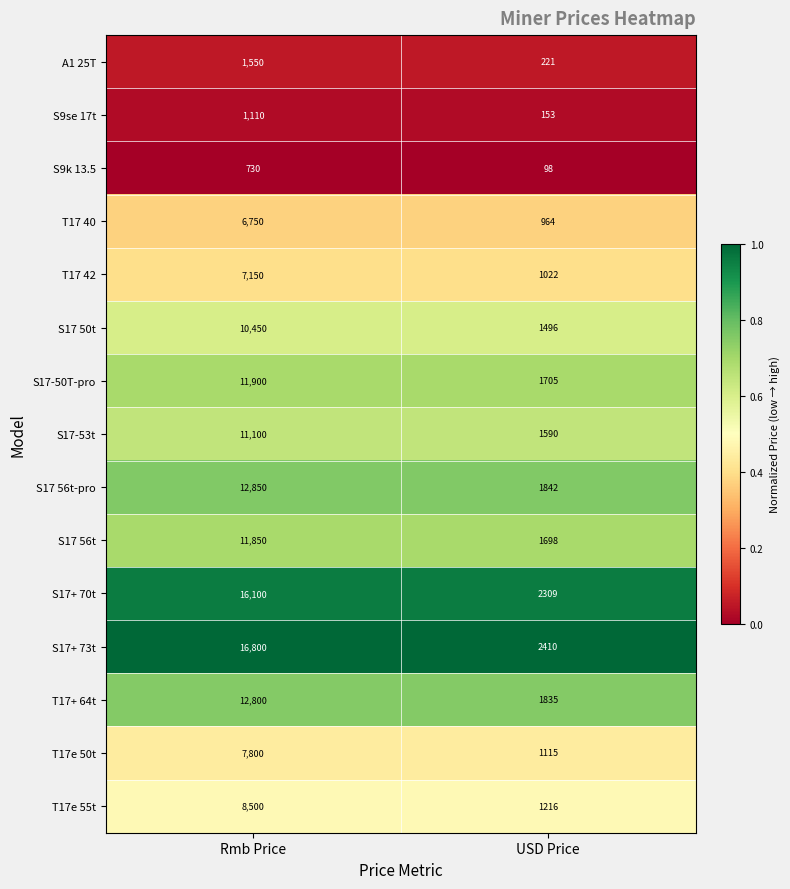

At which category is the sum across all series the highest?

Rmb Price